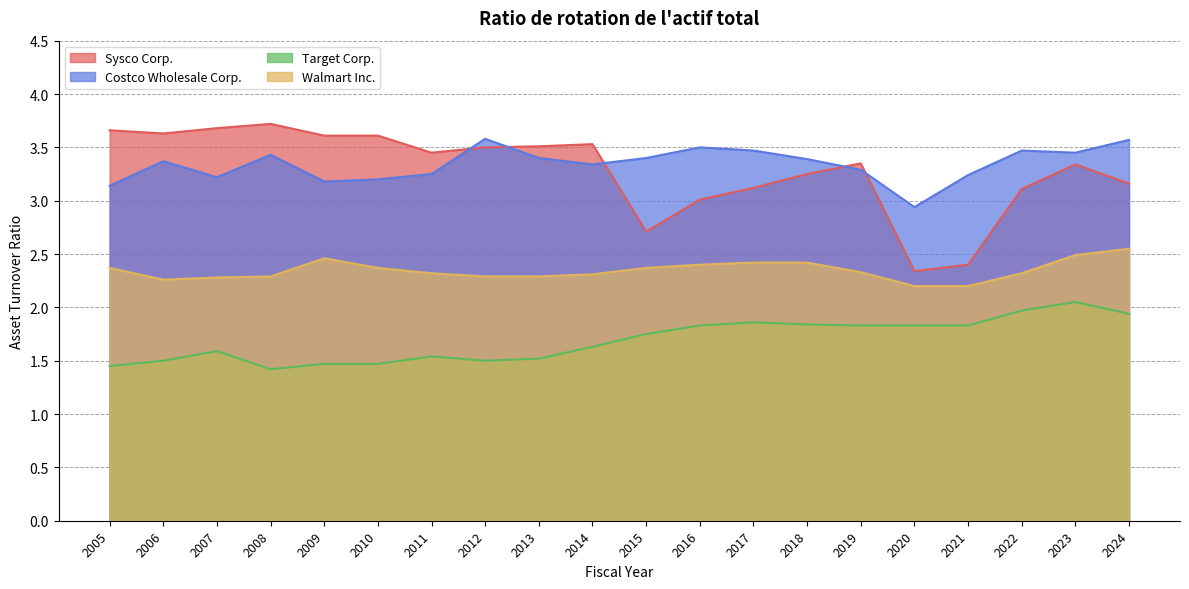

True or false: Sysco Corp. and Walmart Inc. intersect in this chart.

False